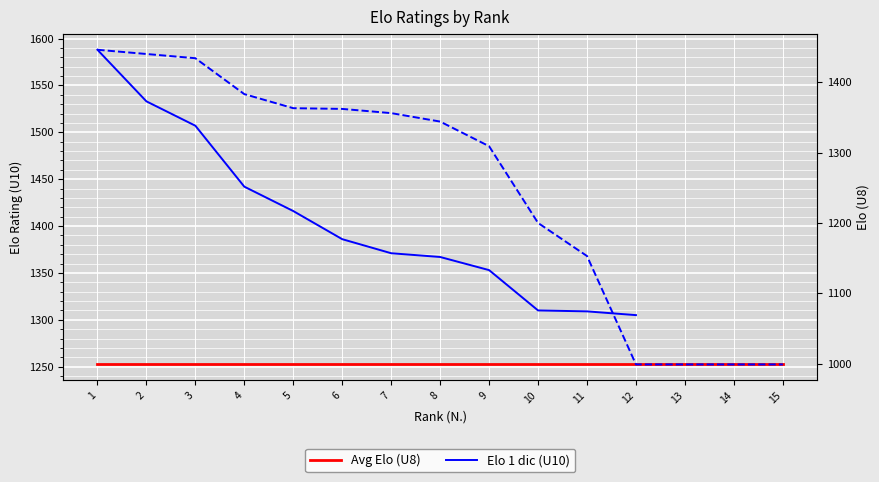

Reading left to right, transcribe all the data shown in this chart.

1=1446	2=1440	3=1434	4=1383	5=1363	6=1362	7=1356	8=1344	9=1309	10=1200	11=1153	12=999	13=999	14=999	15=999